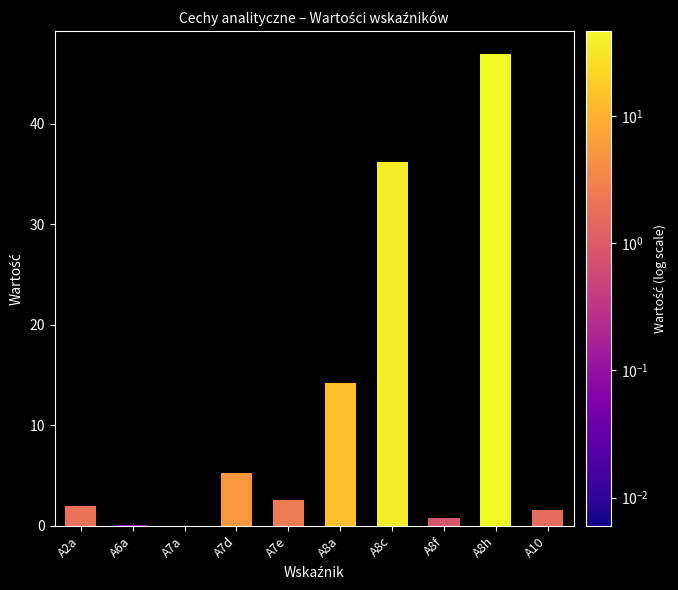

Which has a higher value, A7a or A7d?

A7d